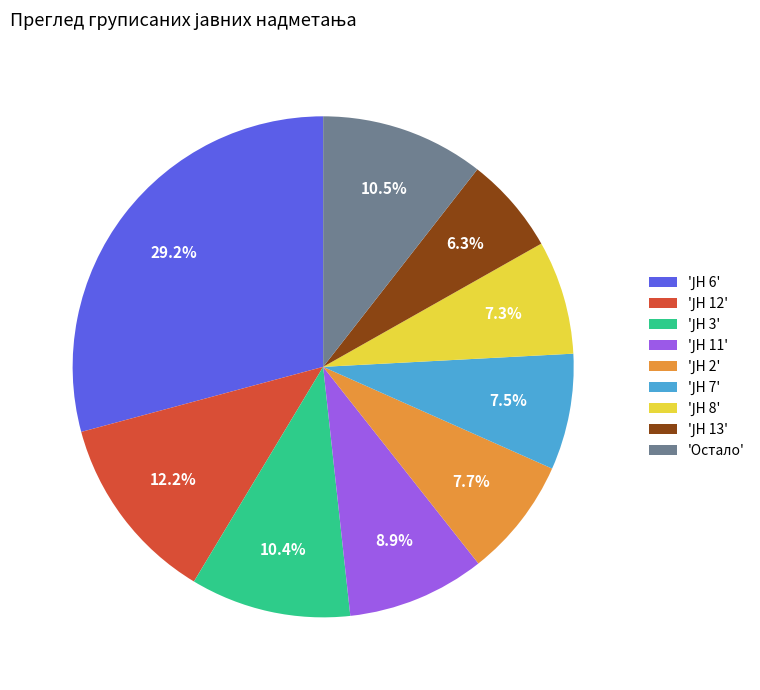

Does any single category account for the majority?

No